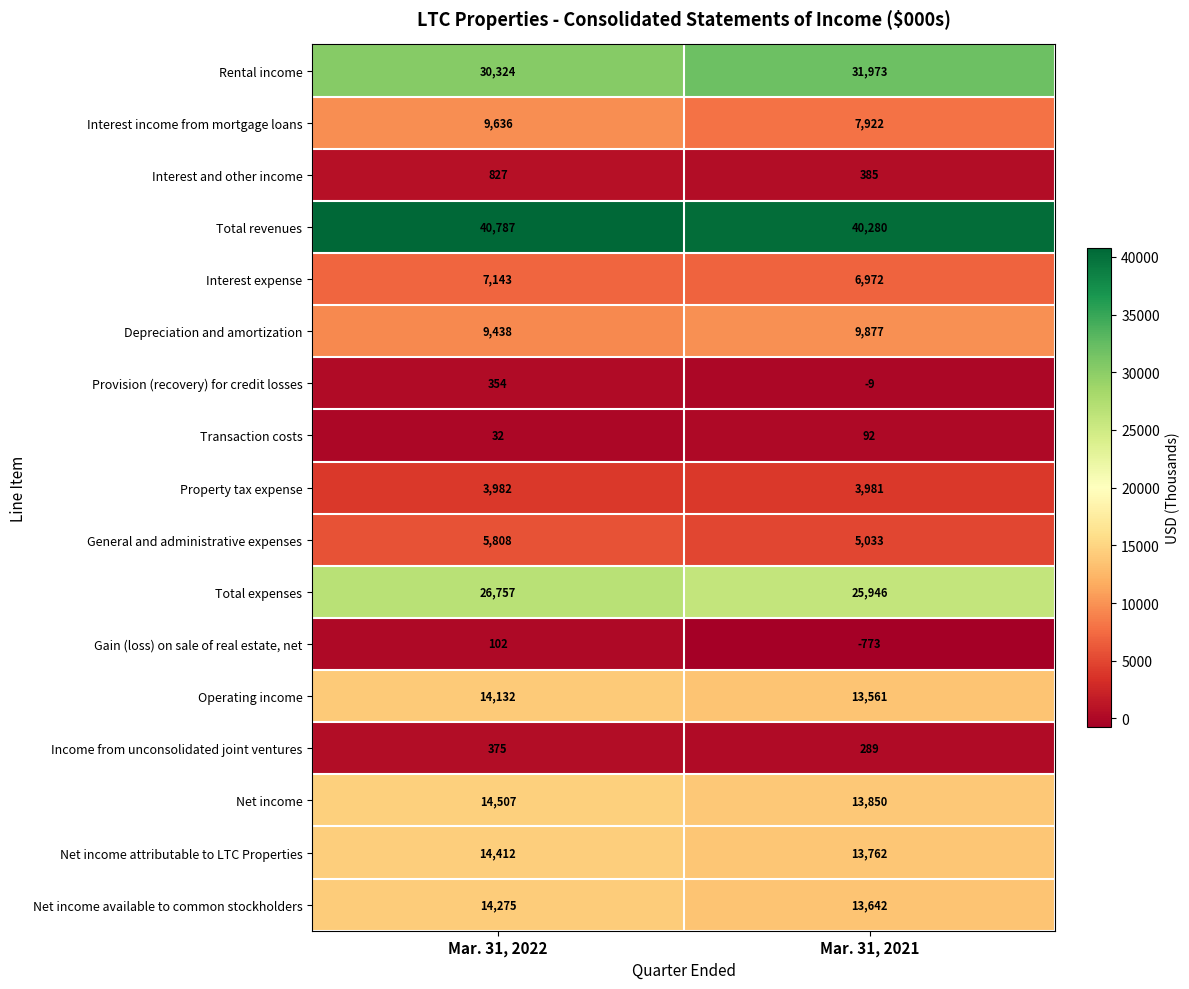

At which category does the chart reach its minimum across all series?

Mar. 31, 2021